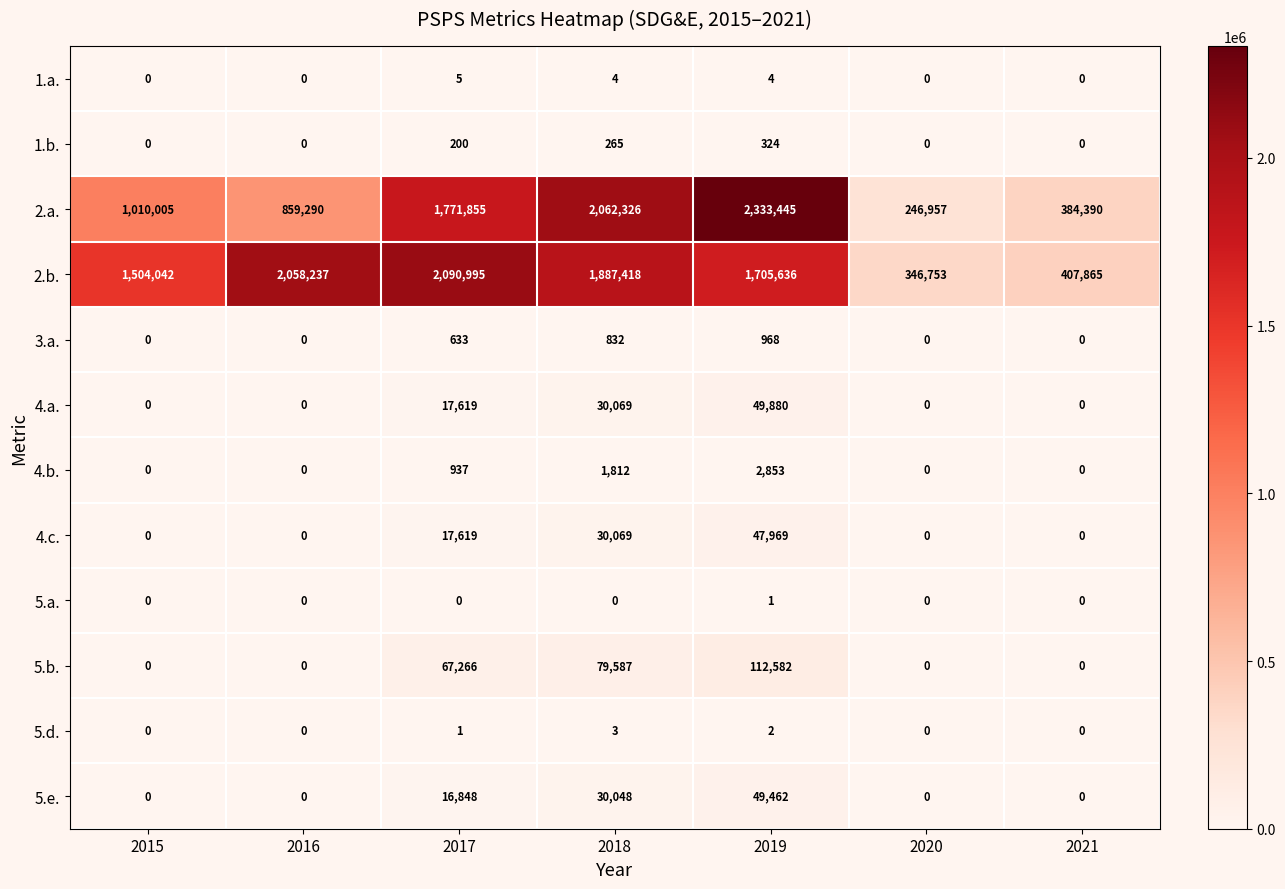

How many data points does each series have?

7